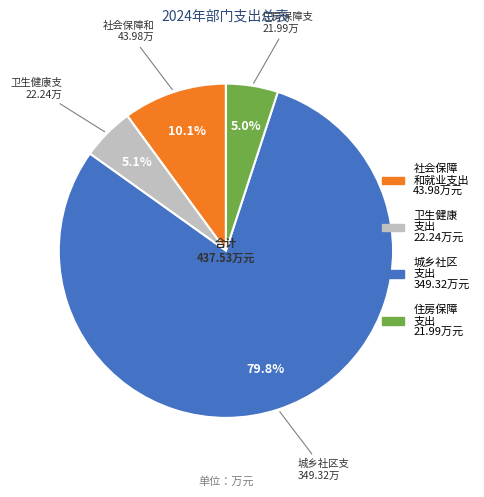

To the nearest percent, what is the average slice percentage?

25%